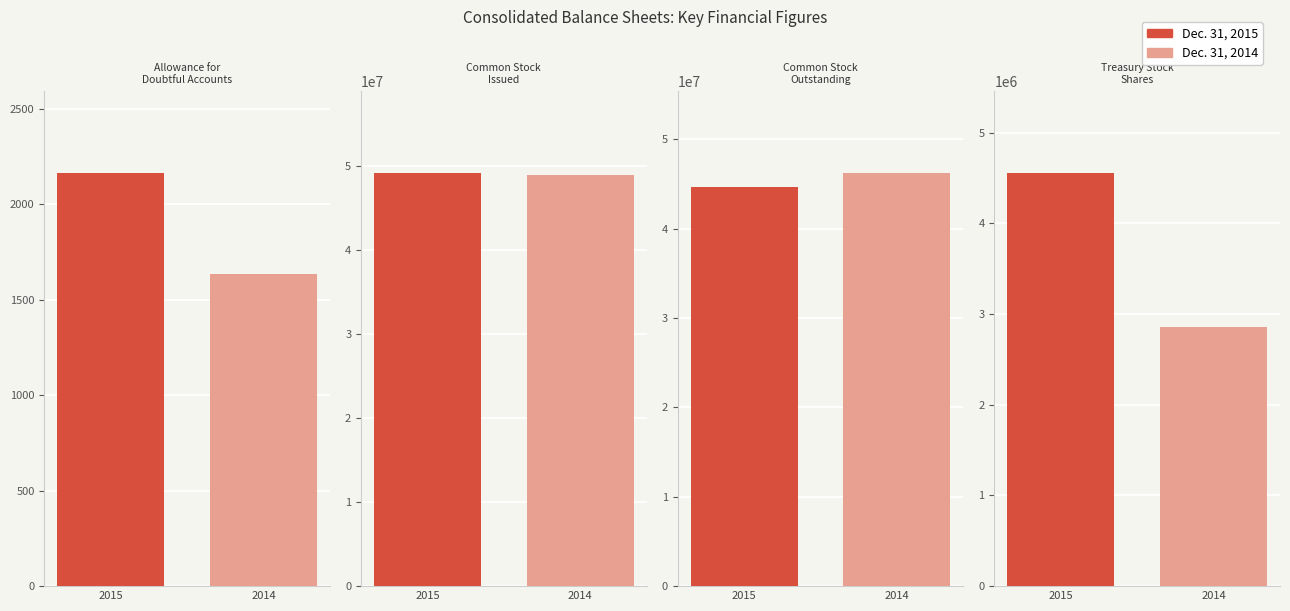

What is the difference between the Dec. 31, 2014 values at Treasury Stock
Shares and Allowance for
Doubtful Accounts?

2856364